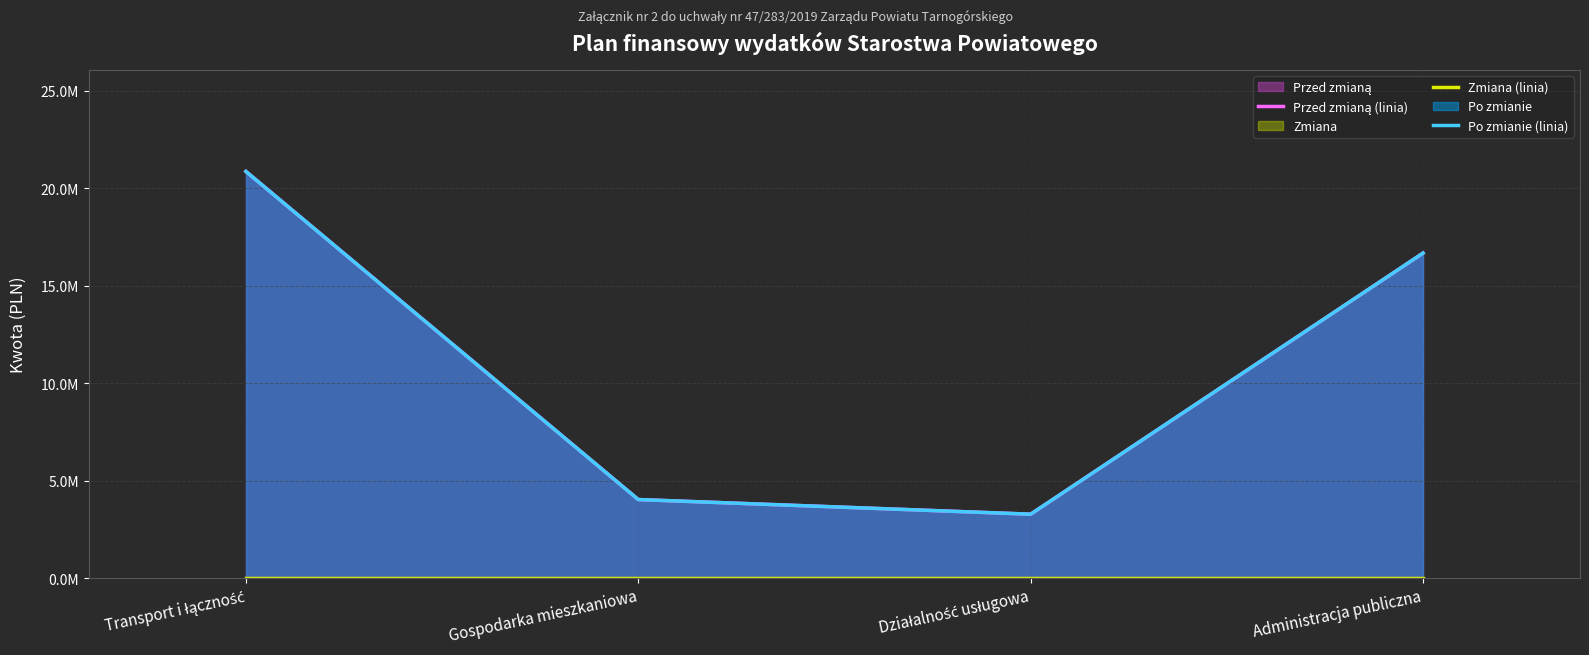

Which category has the lowest value across all series?

Transport i łączność